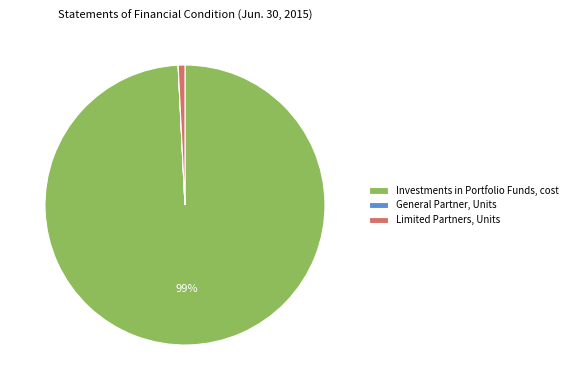

Is it true that Limited Partners, Units is 1% of the pie?

True